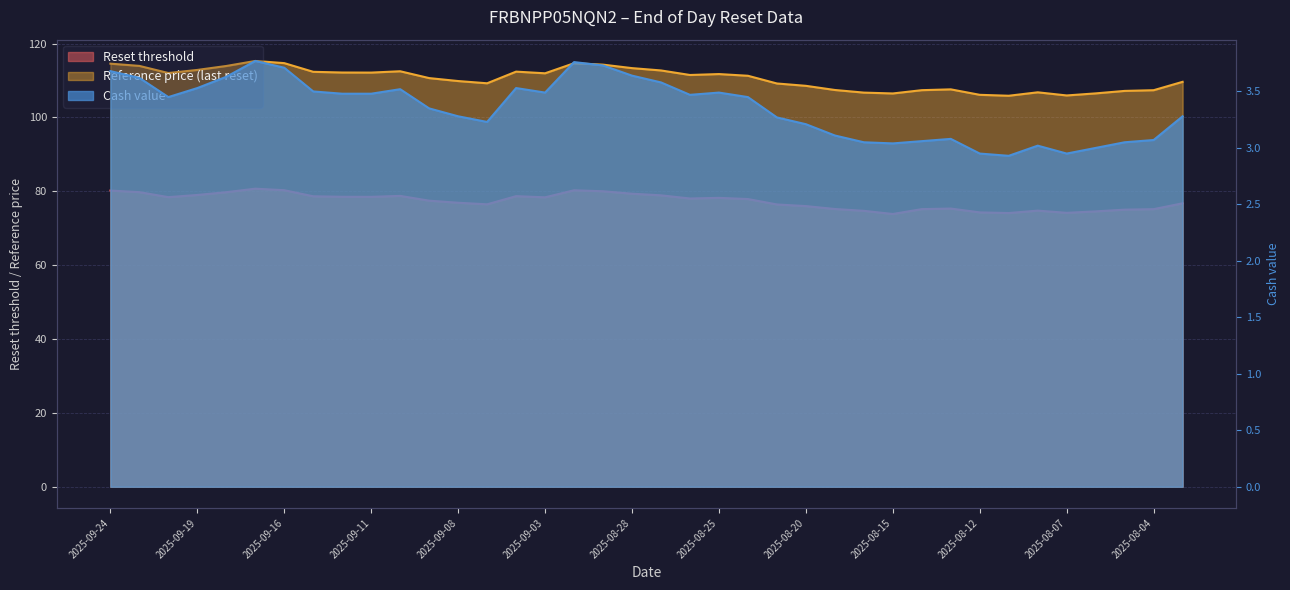

How many lines are shown in the chart?

3